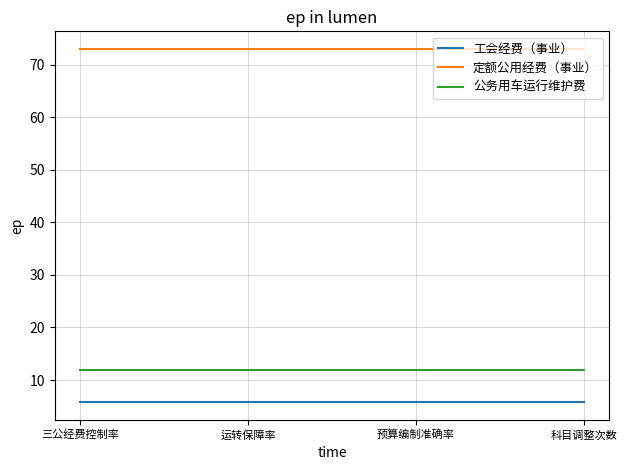

Is it true that 定额公用经费（事业） equals 127.8 at 科目调整次数?

False